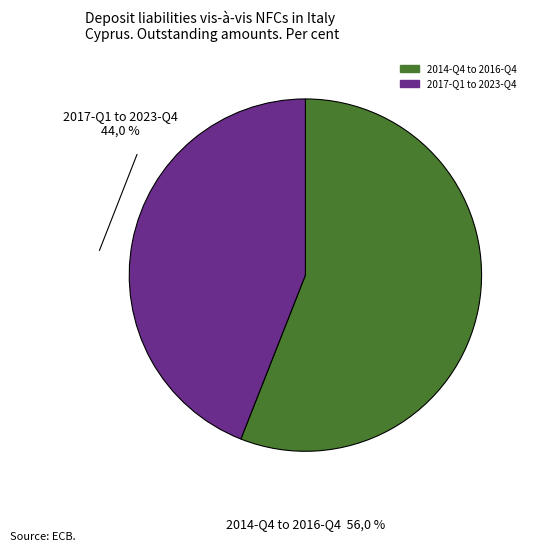

Is there any slice that represents more than half of the pie?

Yes